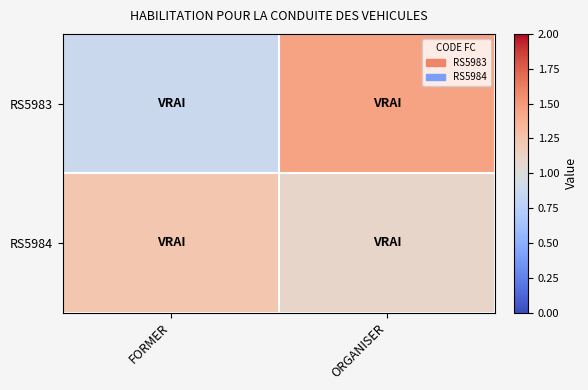

Rank the series by their average value, from highest to lowest.

RS5984, RS5983